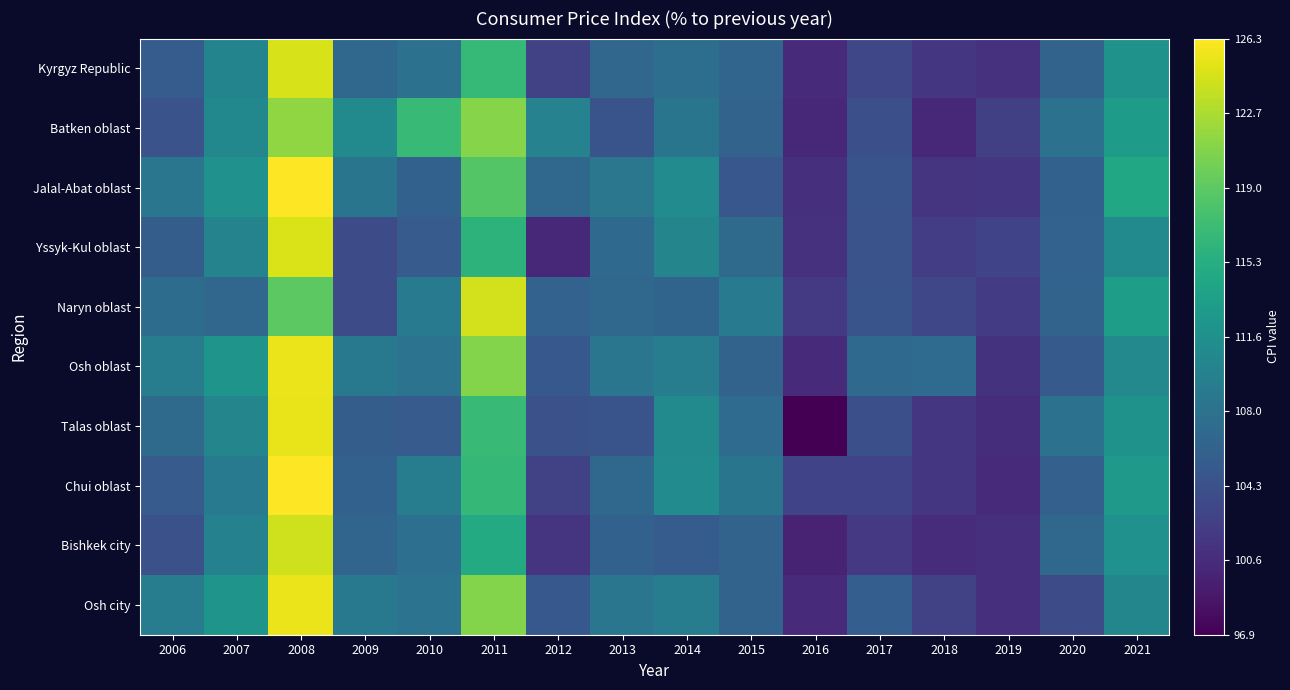

Between 2009 and 2012, which is larger?

2009